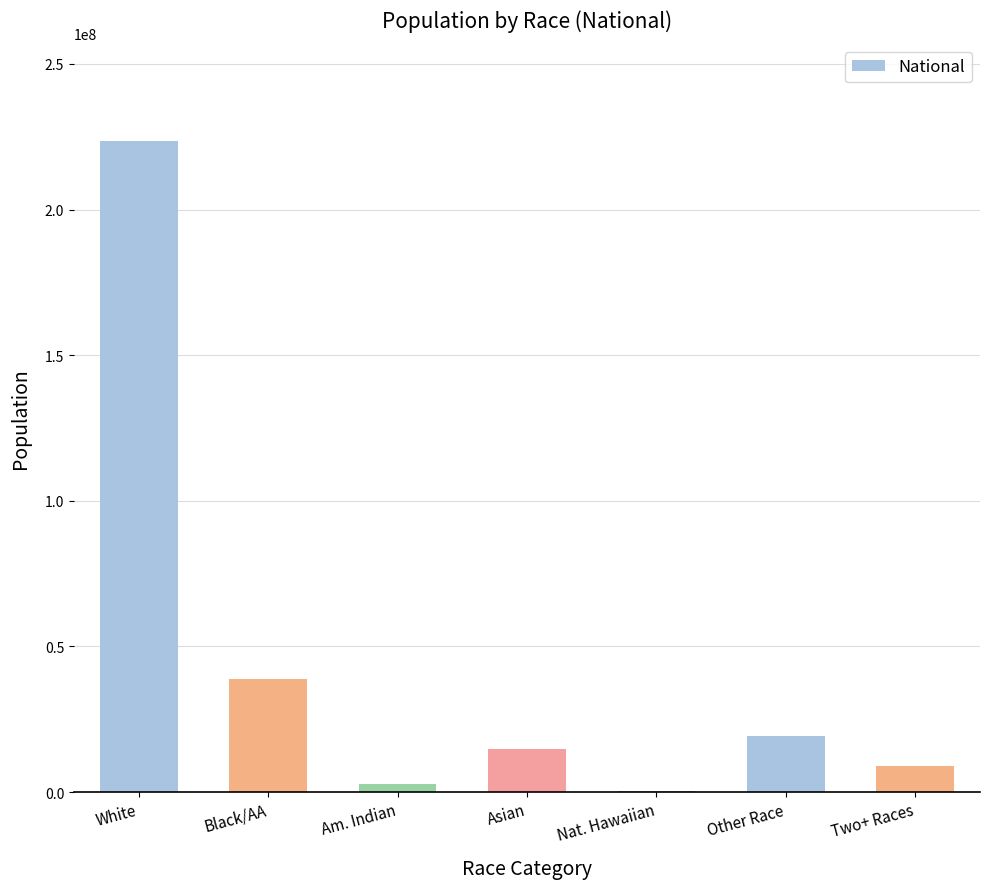

What is the difference between the values at Black/AA and Am. Indian?

35997071